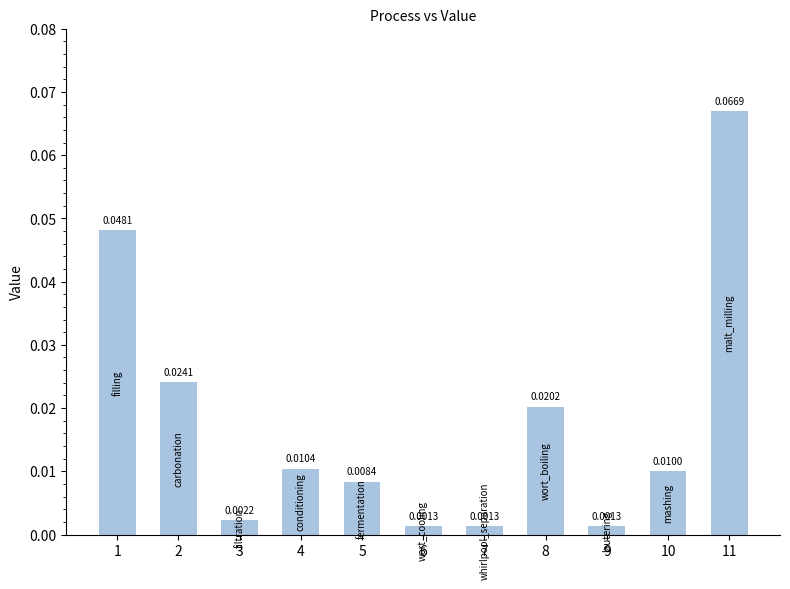

How many bars are there in total?

11